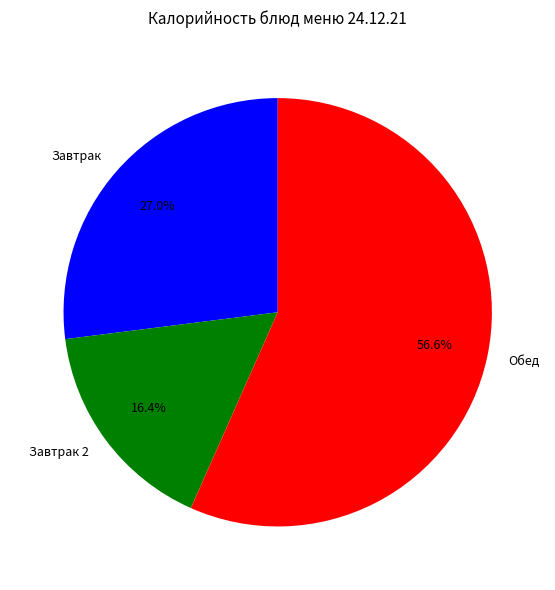

Does Завтрак 2 account for over 50% of the chart?

No